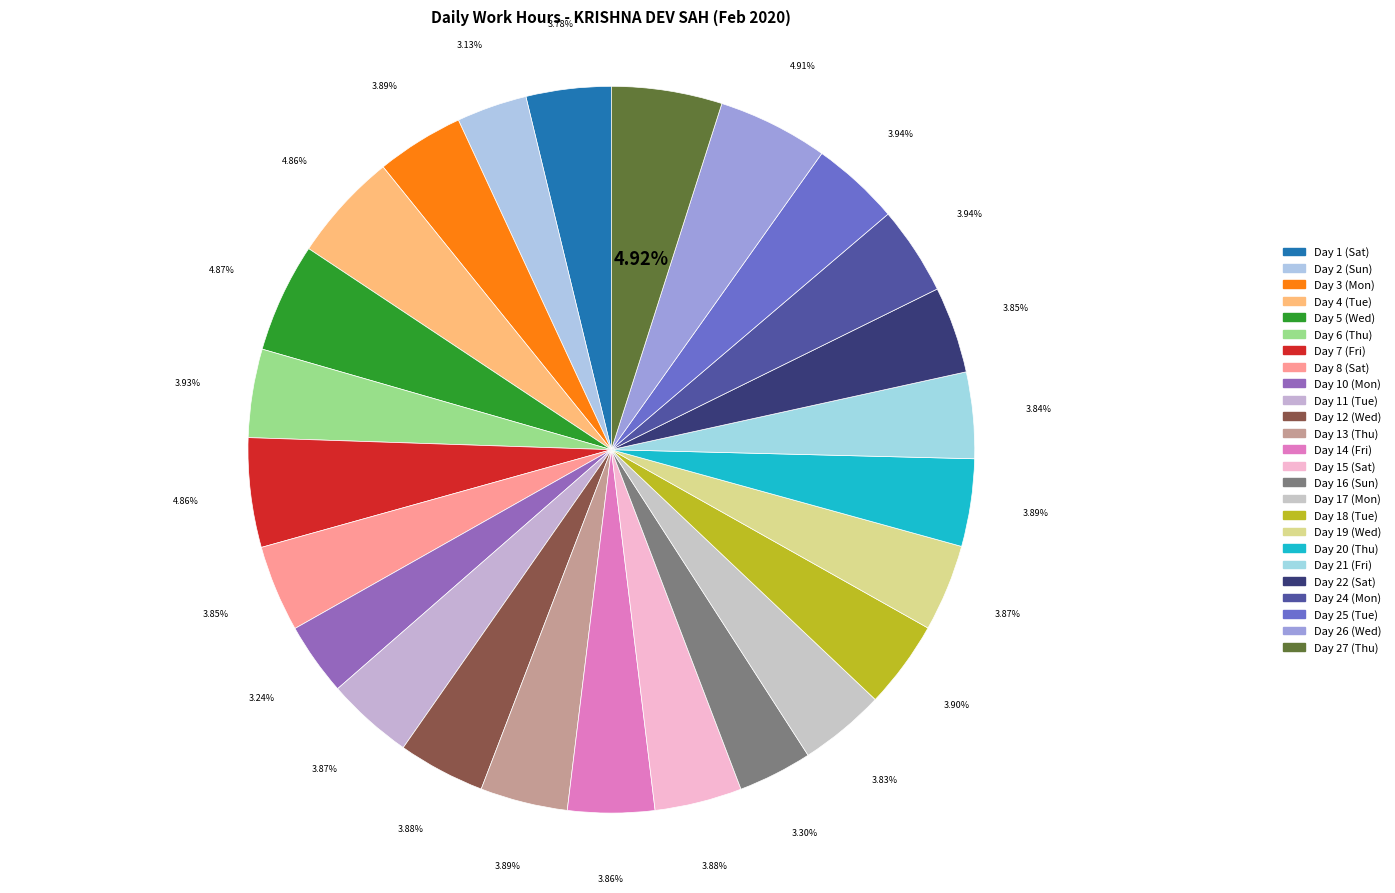

To the nearest percent, what is the difference between the largest and smallest slice percentages?

2%